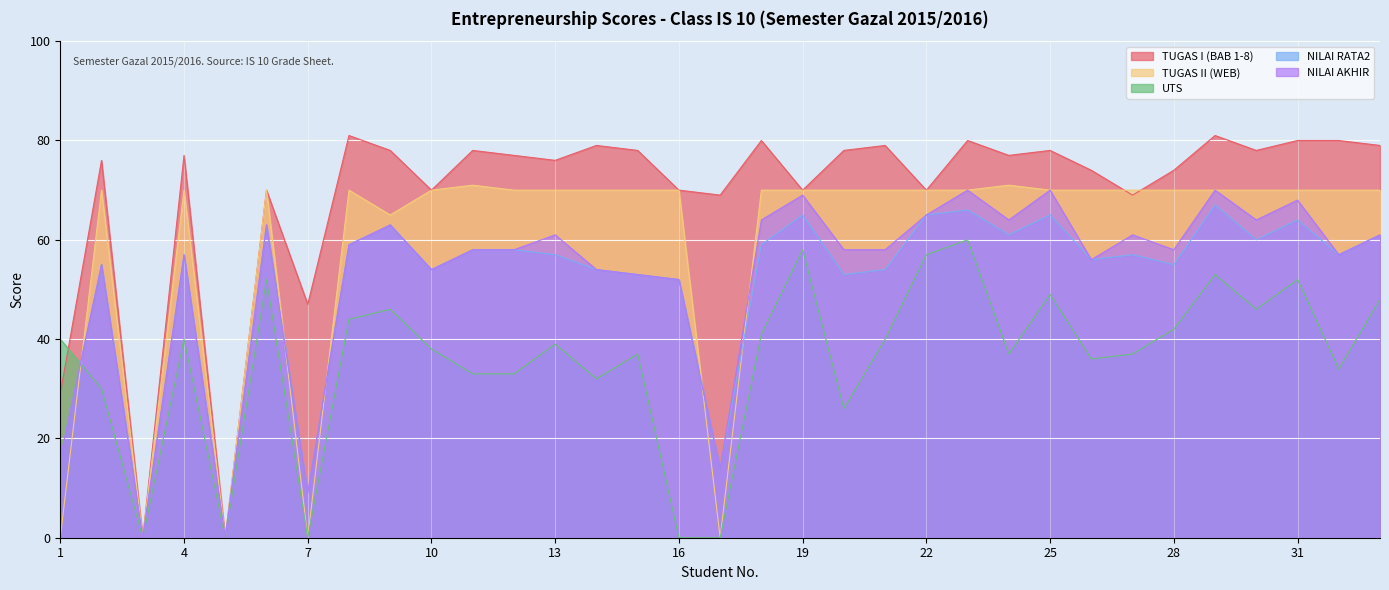

Reading right to left, list all the values displayed in this chart.

TUGAS I (BAB 1-8): 79	80	80	78	81	74	69	74	78	77	80	70	79	78	70	80	69	70	78	79	76	77	78	70	78	81	47	70	0	77	0	76	29
TUGAS II (WEB): 70	70	70	70	70	70	70	70	70	71	70	70	70	70	70	70	0	70	70	70	70	70	71	70	65	70	0	70	0	70	0	70	0
UTS: 48	34	52	46	53	42	37	36	49	37	60	57	40	26	58	41	0	0	37	32	39	33	33	38	46	44	0	52	0	40	0	30	40
NILAI RATA2: 61	57	64	60	67	55	57	56	65	61	66	65	54	53	65	59	14	52	53	54	57	58	58	54	63	59	9	63	0	57	0	55	16
NILAI AKHIR: 61	57	68	64	70	58	61	56	70	64	70	65	58	58	69	64	14	52	53	54	61	58	58	54	63	59	9	63	0	57	0	55	16